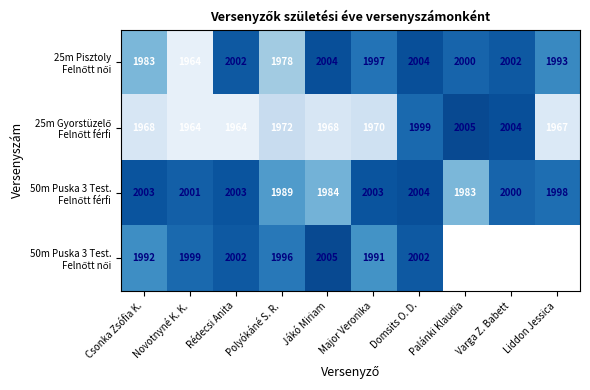

What is the total value across all series at Rédecsi Anita?

7971